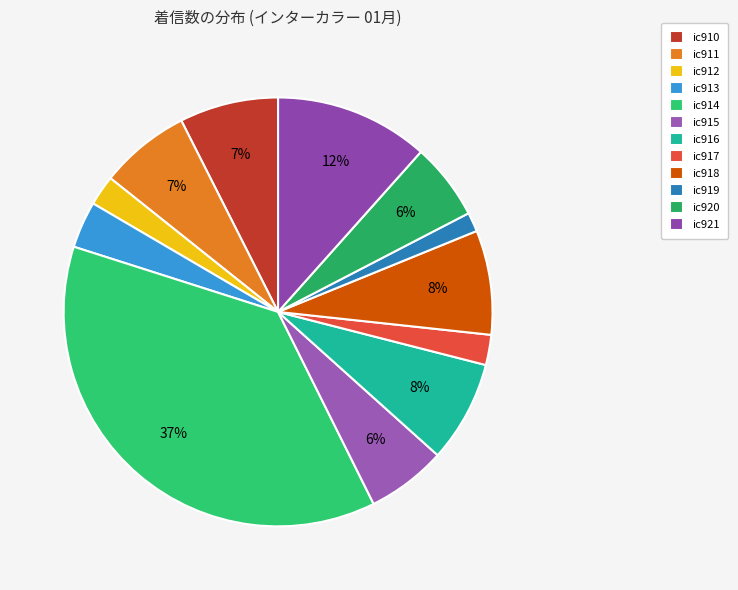

How many slices are in this pie chart?

12